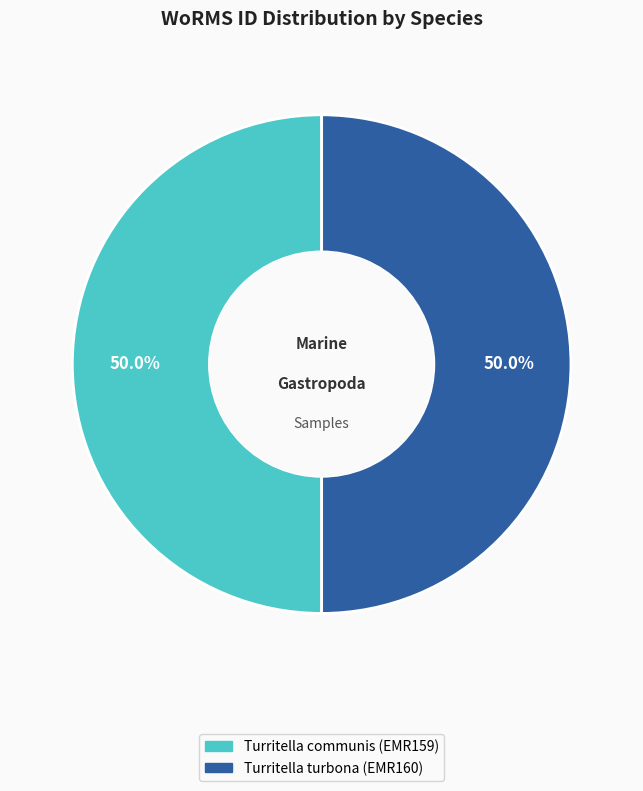

True or false: Turritella communis (EMR159) accounts for 50% of the total.

True